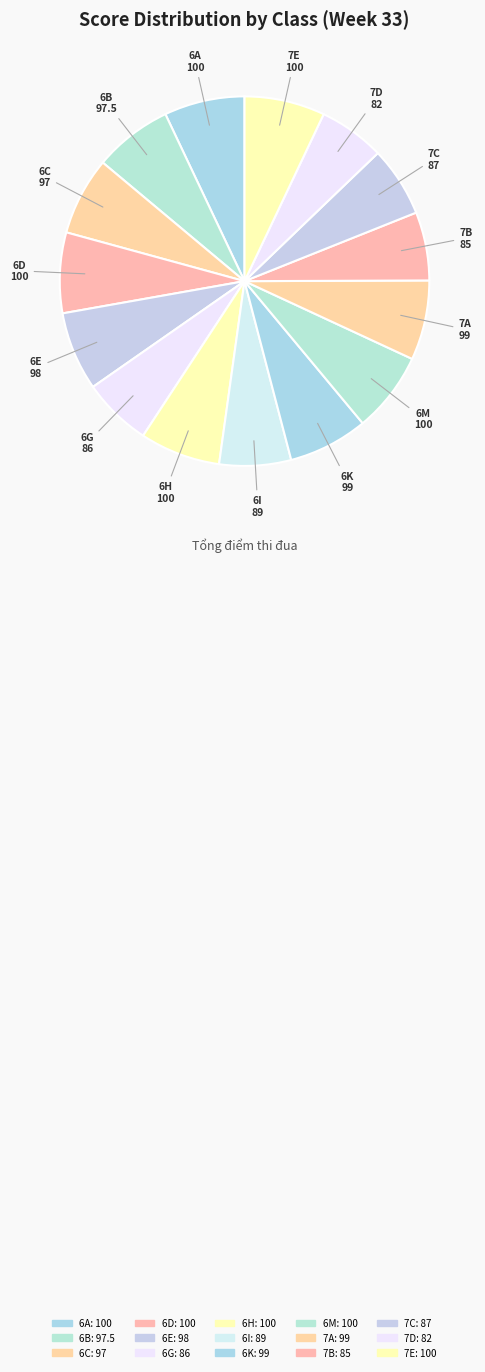

How many segments does this pie chart have?

15